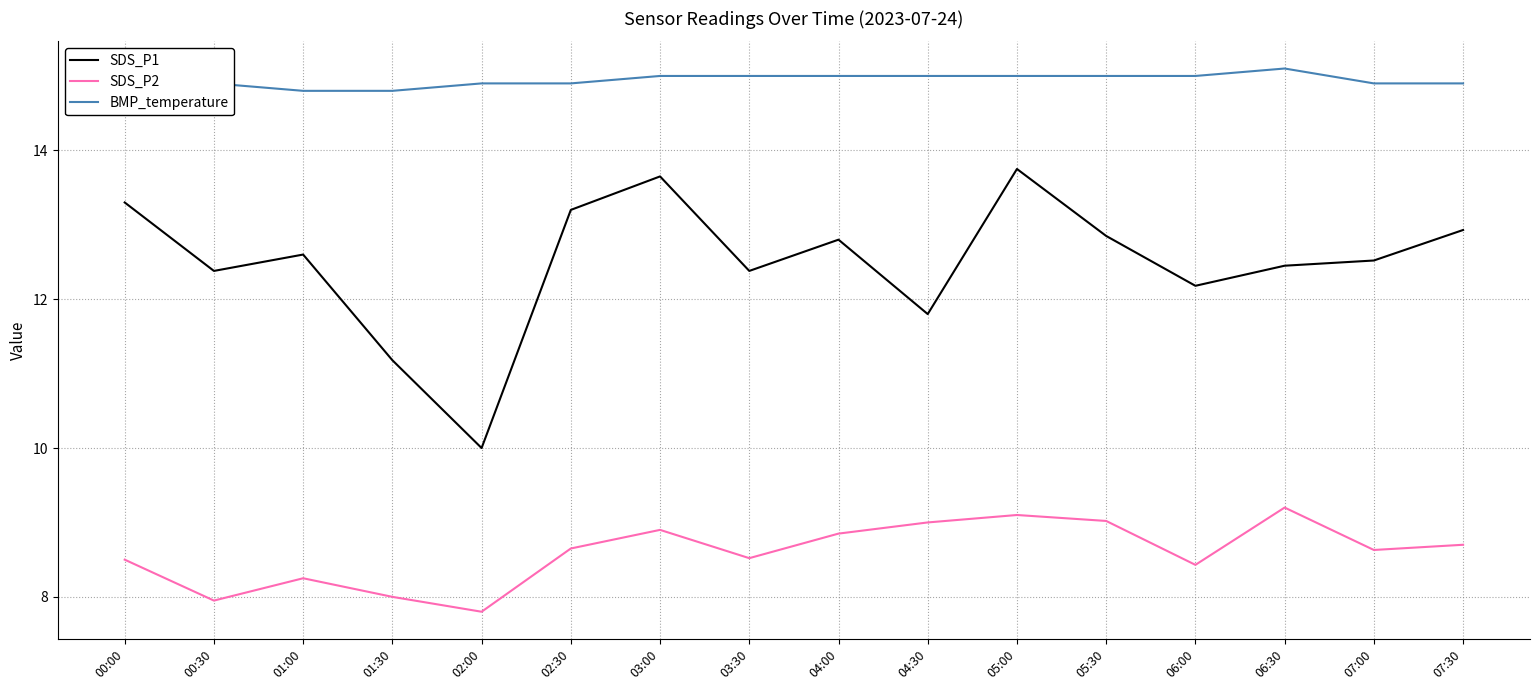

True or false: SDS_P2 and SDS_P1 intersect in this chart.

False